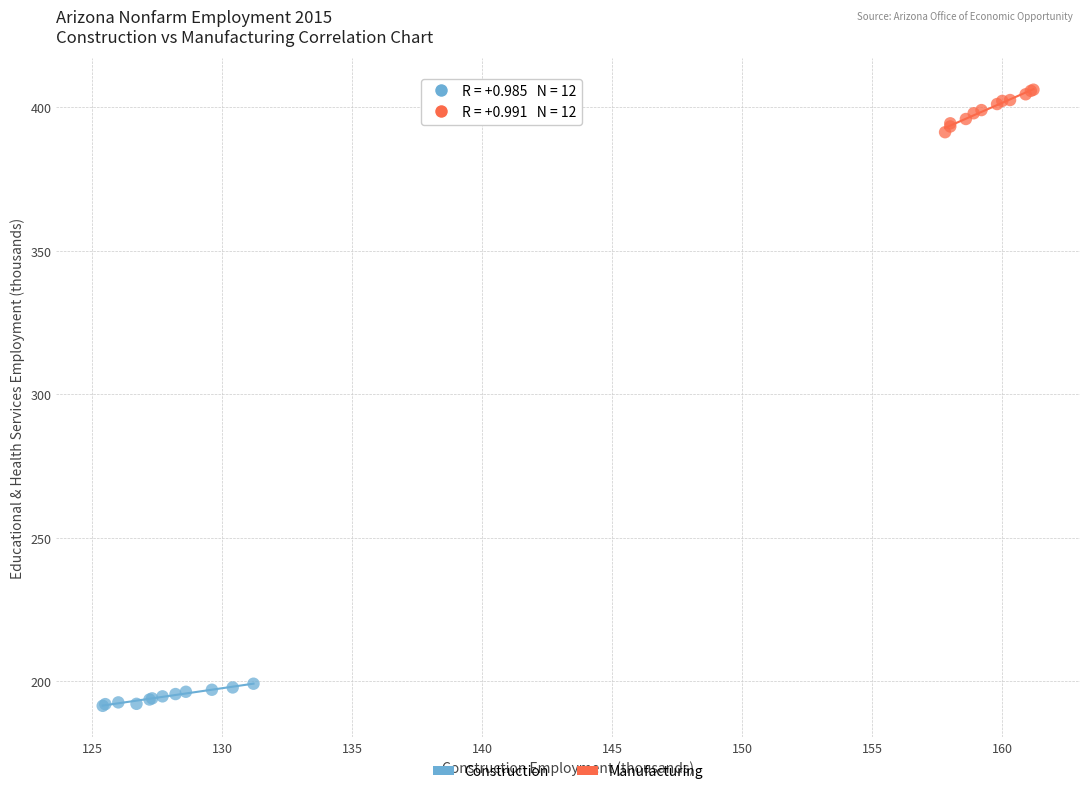

What are all the series names shown in the legend?

Construction, Manufacturing